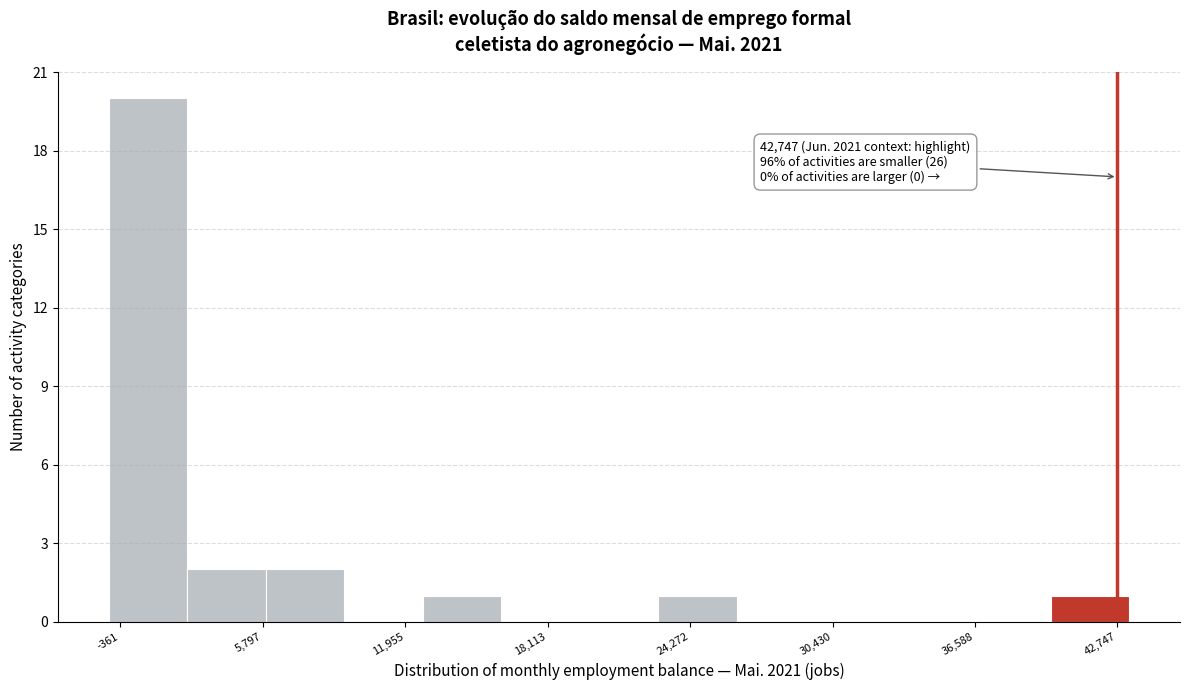

Around what value on the x-axis is the tallest bar? Give the approximate position of its centre, as read against the axis.

1000